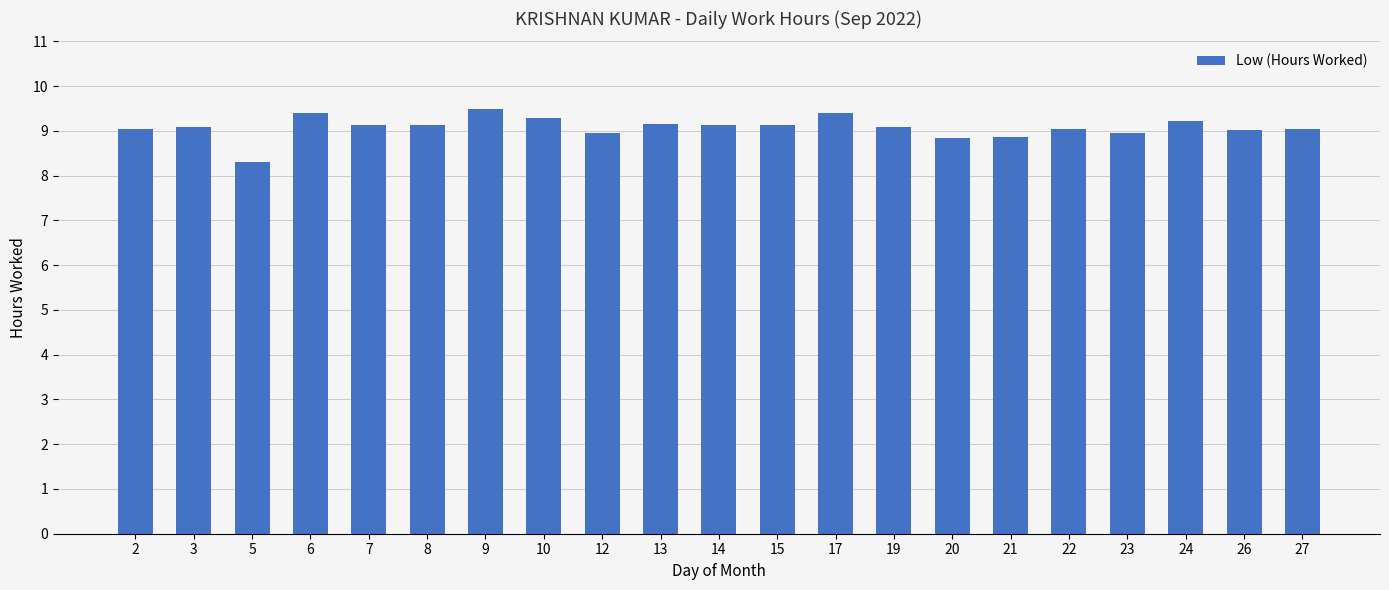

What value does the data have at 26?

9.0